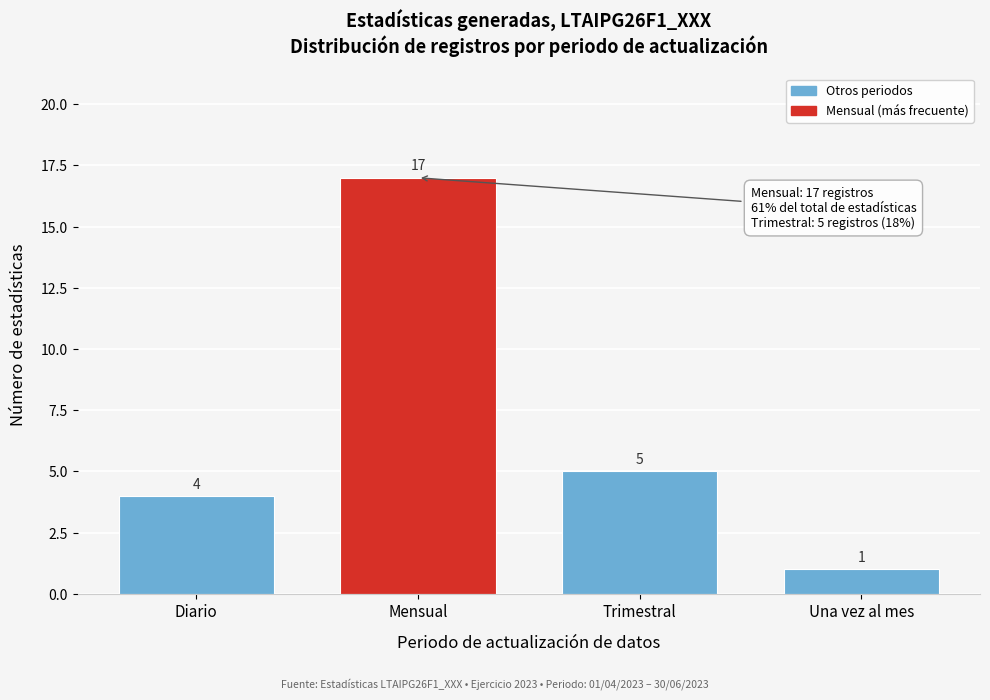

Reading left to right, list all the values displayed in this chart.

Diario=4	Mensual=17	Trimestral=5	Una vez al mes=1